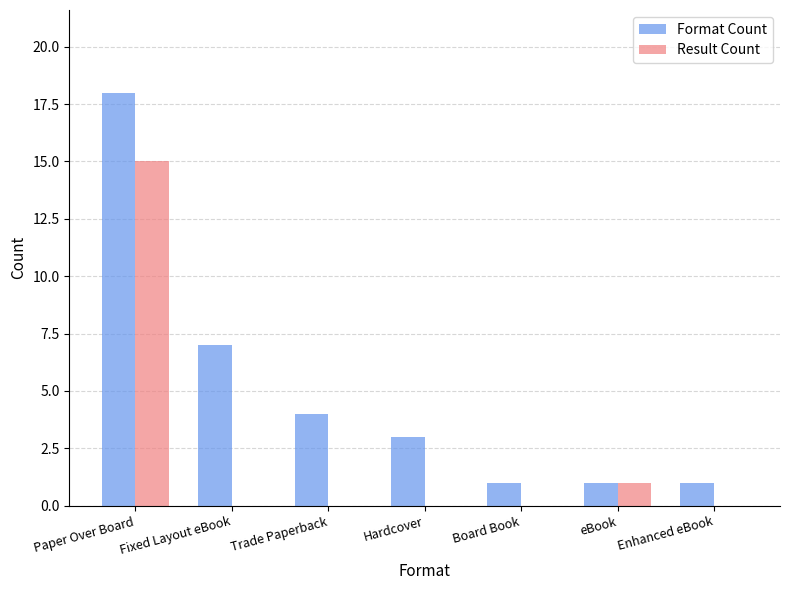

What is the spread (max minus min) of values at Enhanced eBook?

1